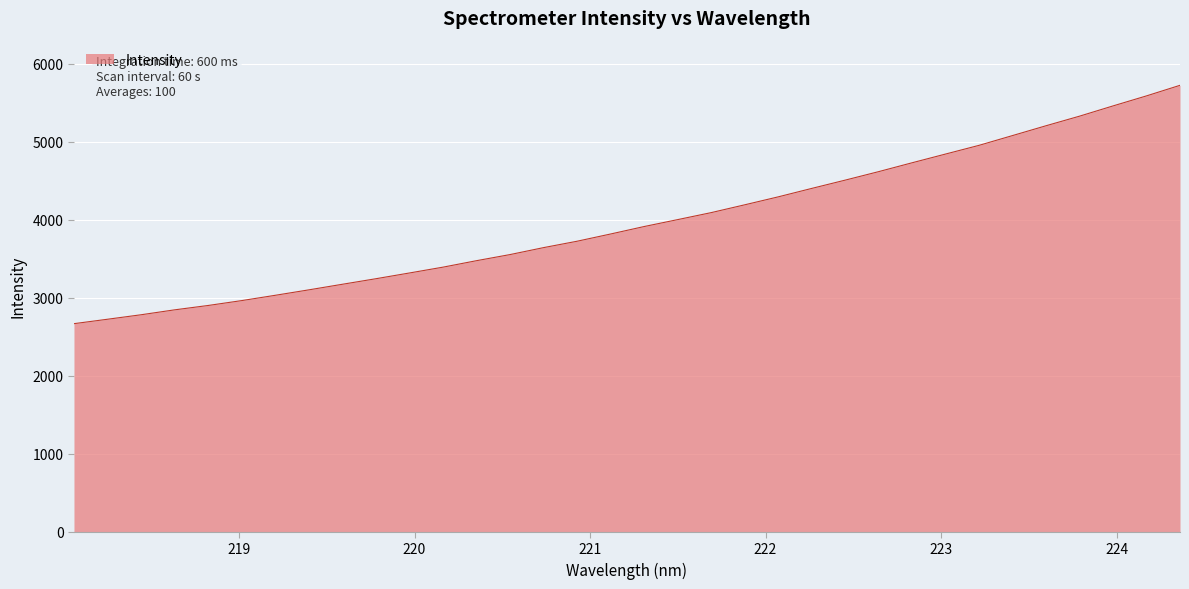

Count the number of categories in the chart.

34